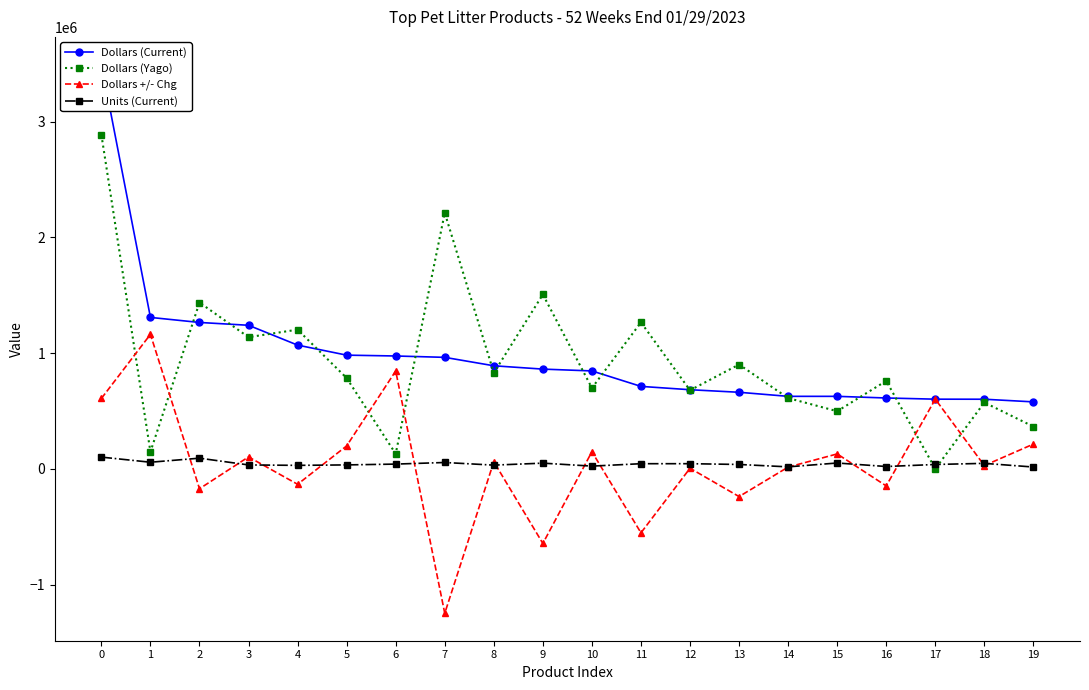

How many data points in Dollars +/- Chg are above 61123?

10